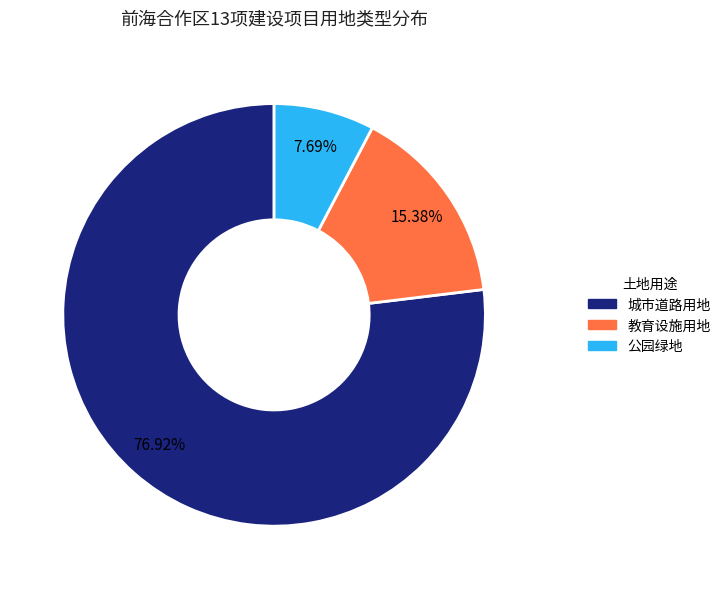

Is it true that 教育设施用地 is 15% of the pie?

True